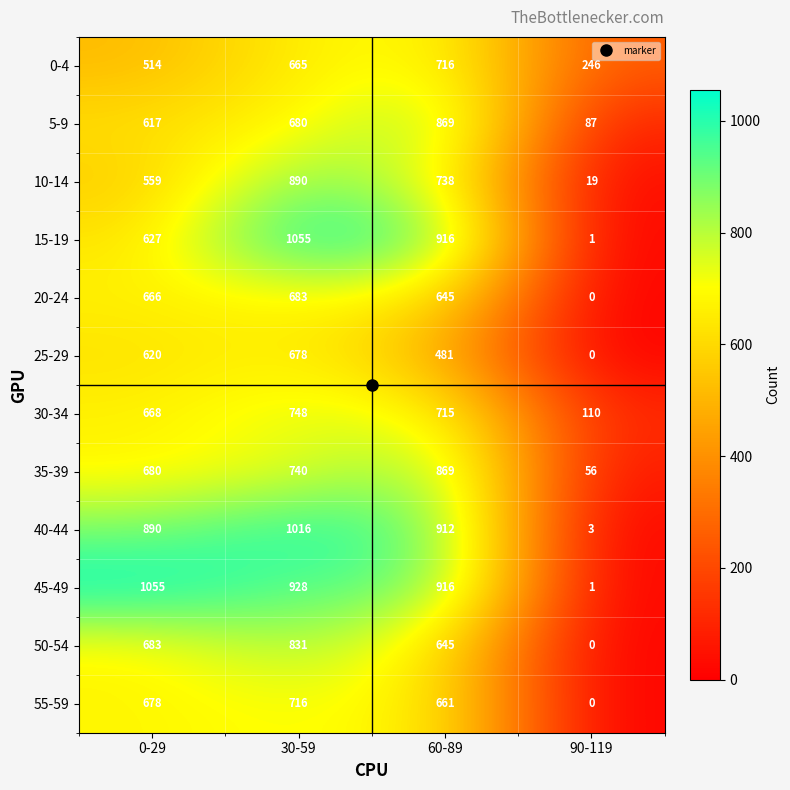

What is the sum of the 55-59 values at 60-89 and 30-59?

1377